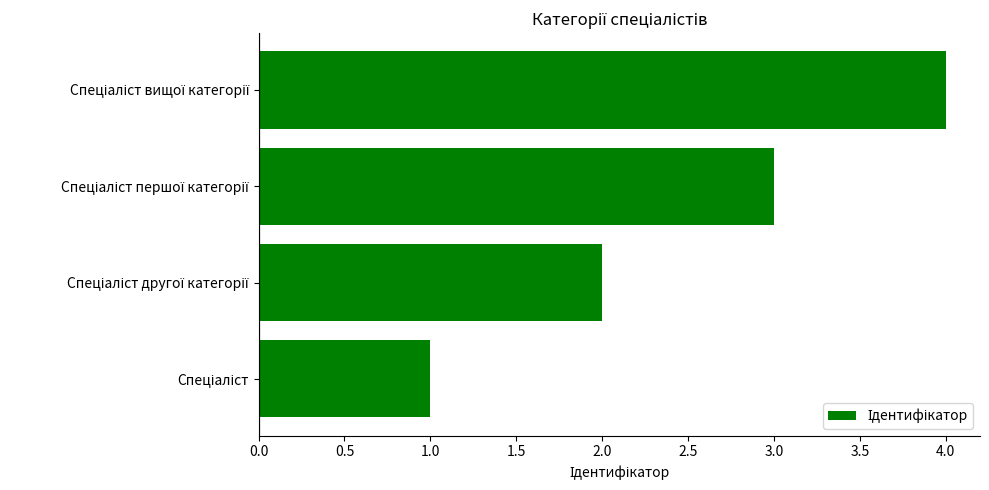

What is the difference between the maximum and minimum values?

3